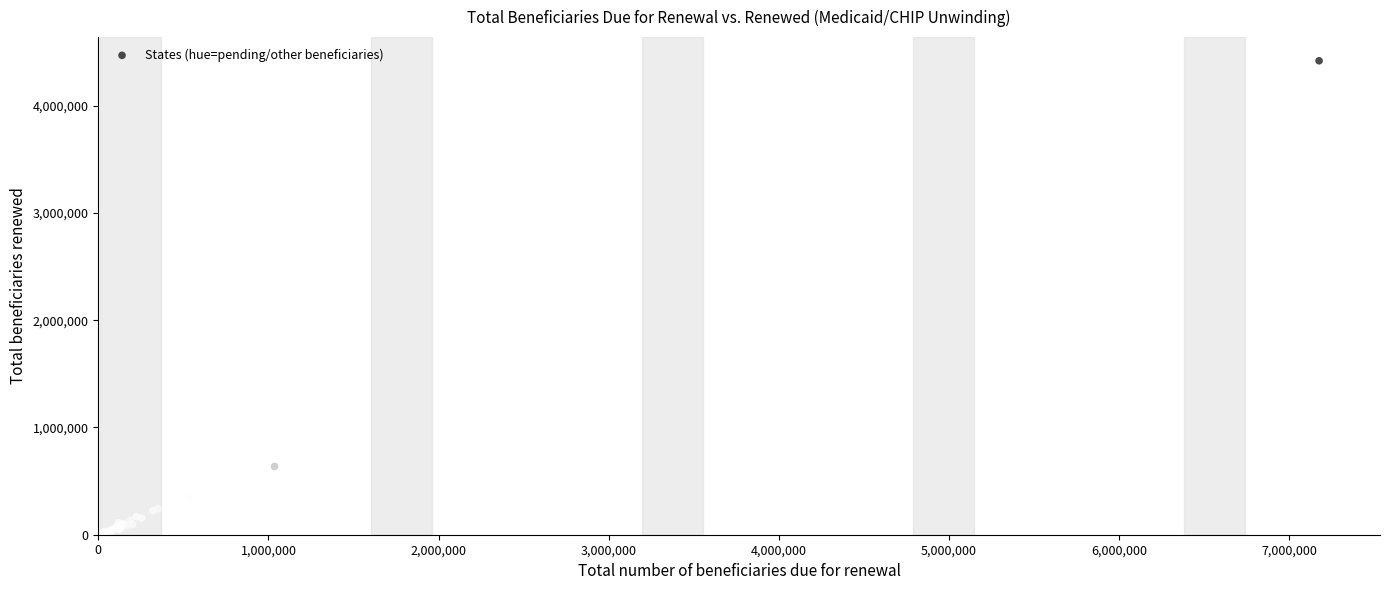

What Y value in the scatter plot is closest to 2212853?

637036